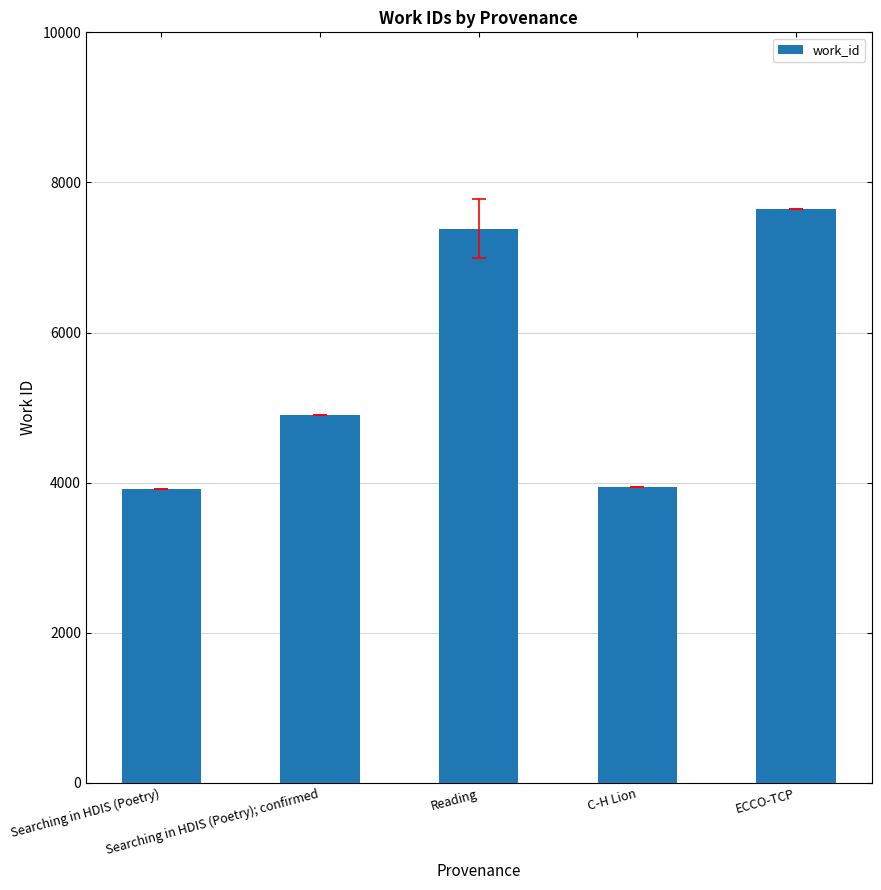

What is the value of the 1st bar from the left?

3916.0